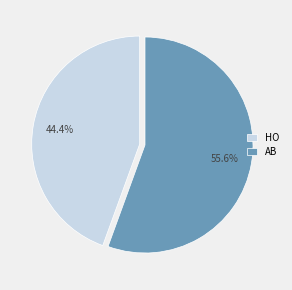

What percentage is NOT represented by HO?

55.6%